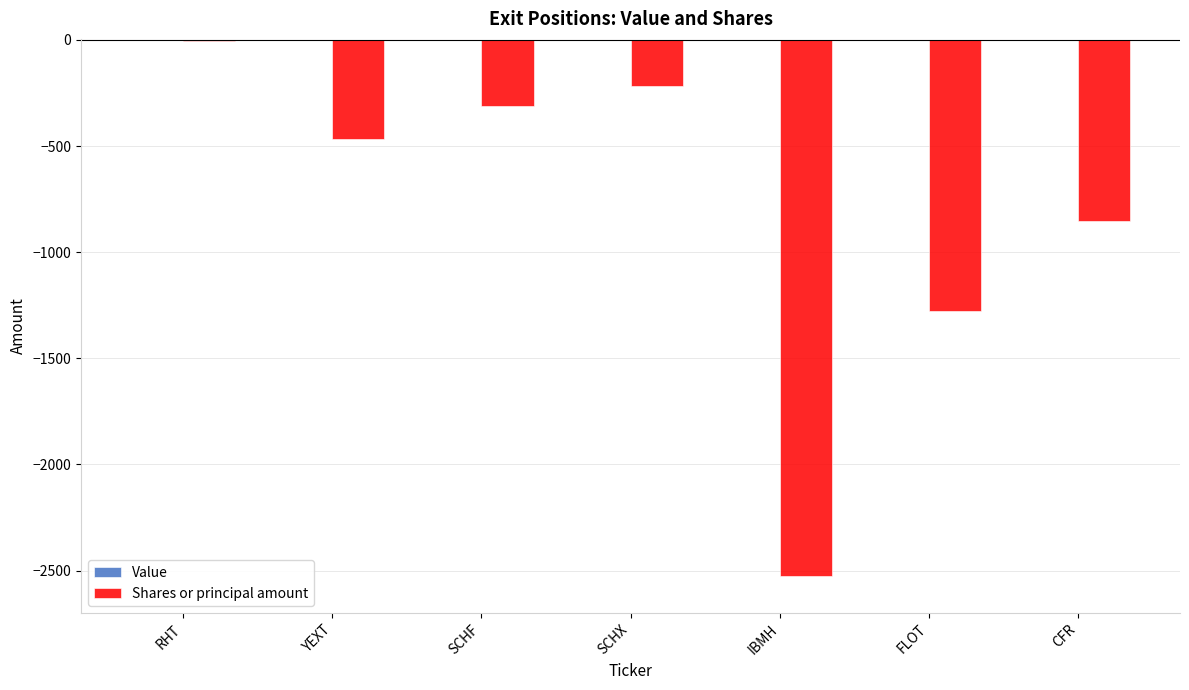

The value at IBMH is -2525. True or false?

True